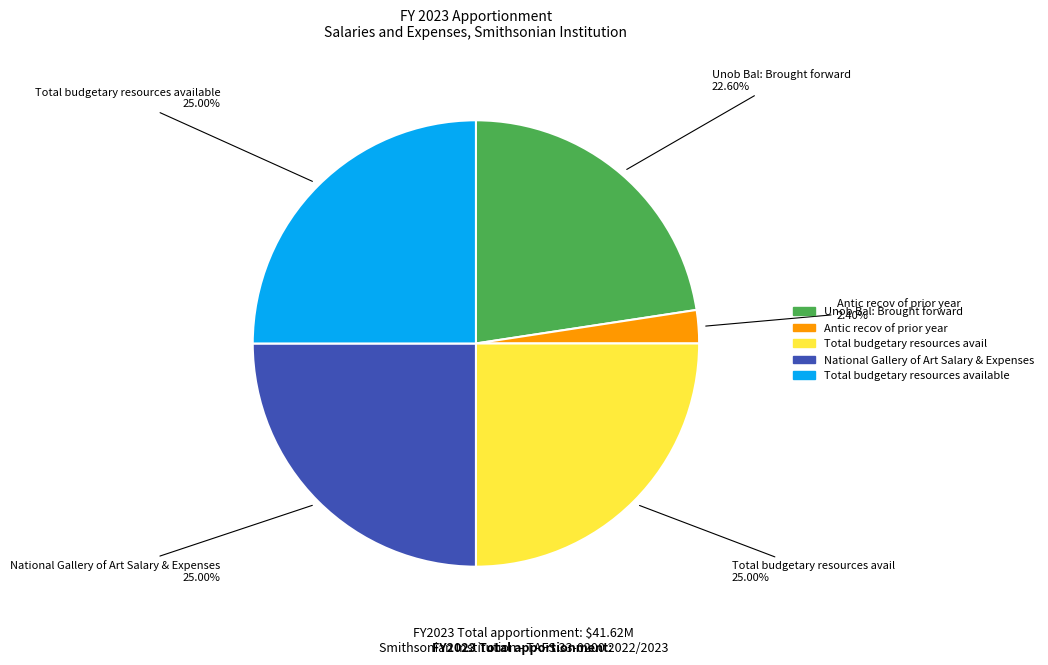

Is there a majority slice in this chart?

No